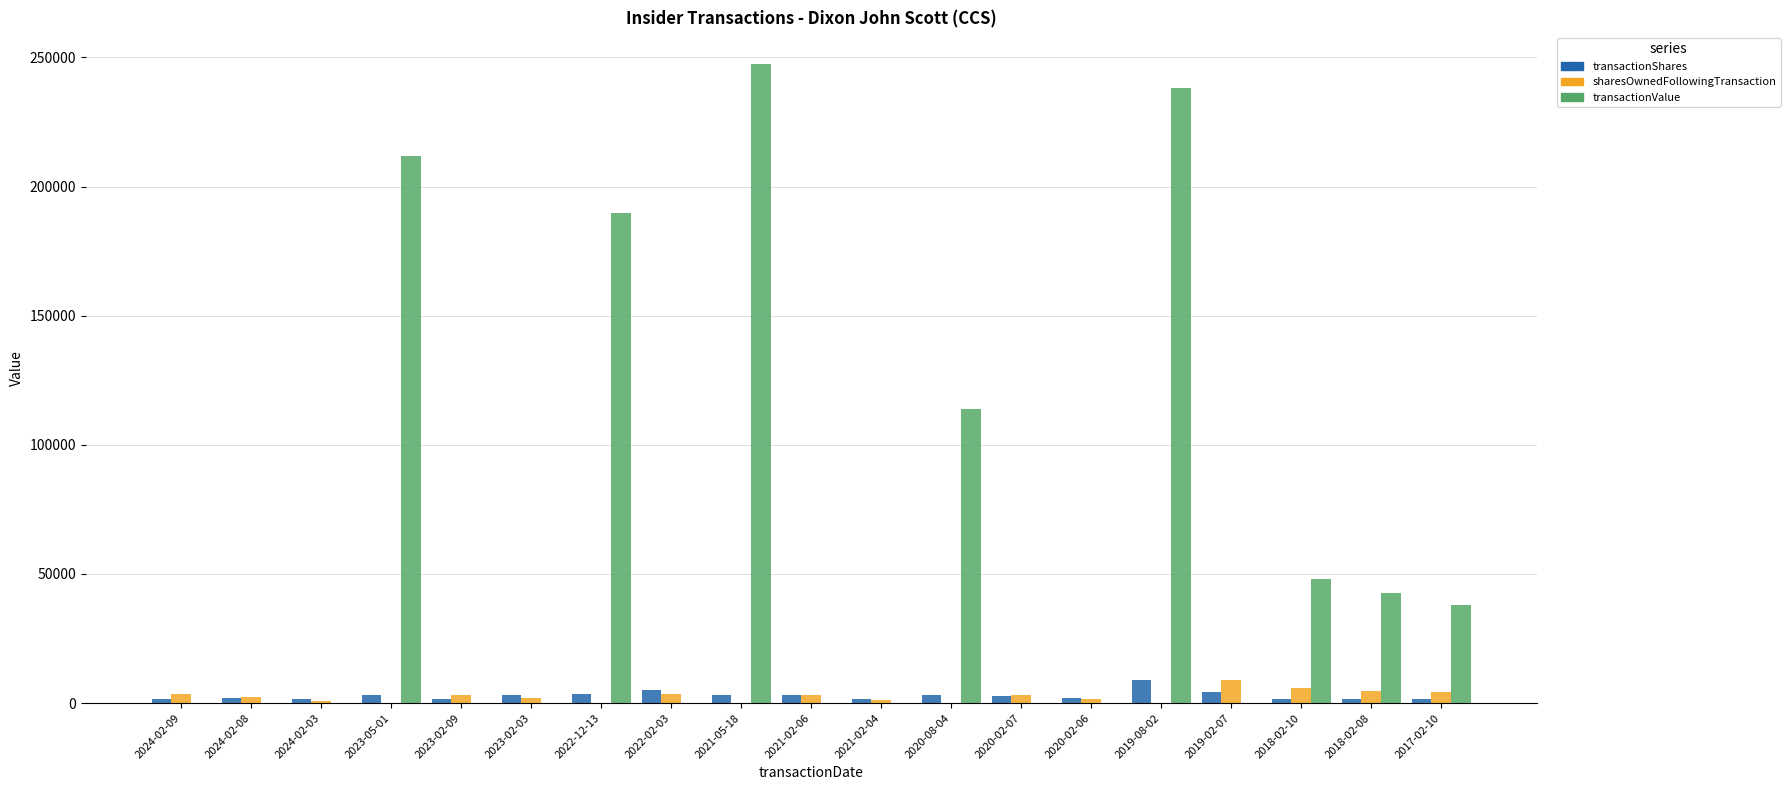

Which series has the largest total across all categories?

transactionValue